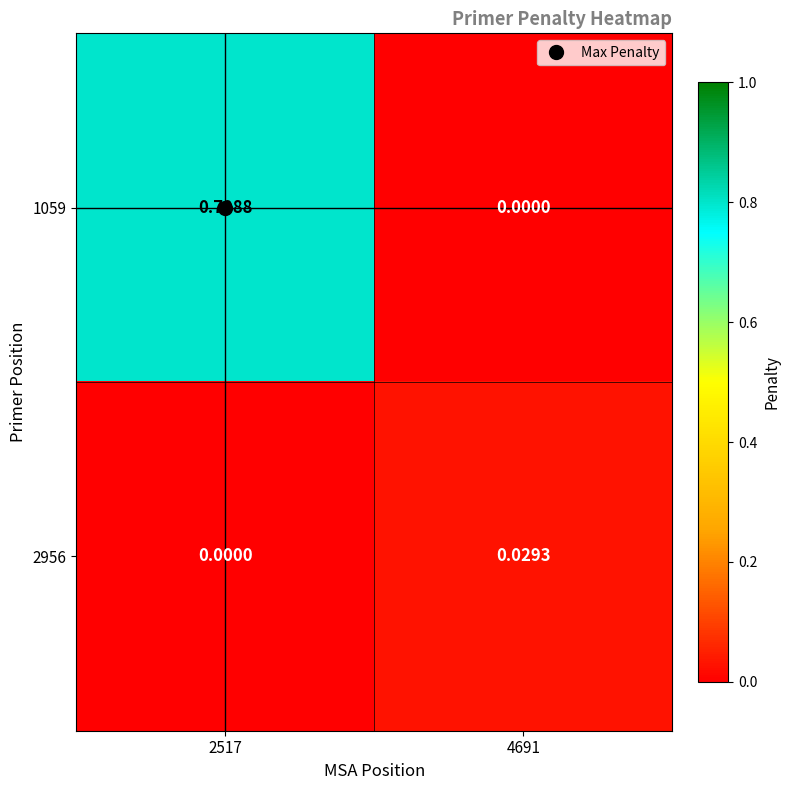

Is the value of 1059 at 4691 greater than the value of 2956 at 4691?

No